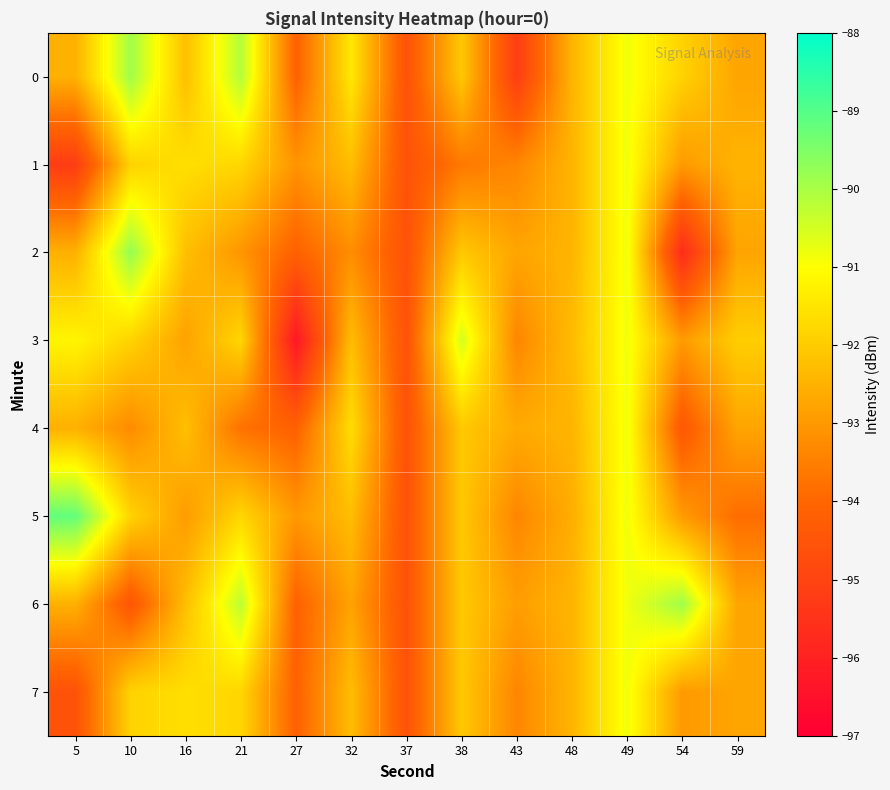

Reading right to left, extract all data points from this chart.

0: 59=-92.8	54=-91.9	49=-90.8	48=-92.5	43=-95.2	38=-92.1	37=-94.6	32=-91.4	27=-94.1	21=-90.1	16=-92.2	10=-89.9	5=-92.5
1: 59=-92.5	54=-93.0	49=-90.8	48=-92.5	43=-93.4	38=-93.6	37=-94.6	32=-92.3	27=-93.1	21=-91.8	16=-91.6	10=-91.9	5=-95.2
2: 59=-92.8	54=-95.7	49=-90.8	48=-92.5	43=-92.8	38=-92.1	37=-94.6	32=-93.2	27=-94.1	21=-93.1	16=-92.2	10=-89.8	5=-92.5
3: 59=-92.0	54=-93.0	49=-90.8	48=-92.3	43=-93.4	38=-90.5	37=-94.6	32=-92.3	27=-96.3	21=-91.8	16=-92.8	10=-91.9	5=-91.2
4: 59=-92.8	54=-94.4	49=-90.8	48=-92.5	43=-92.6	38=-92.1	37=-94.6	32=-91.7	27=-94.1	21=-93.8	16=-92.2	10=-93.3	5=-92.5
5: 59=-93.9	54=-93.0	49=-90.8	48=-92.6	43=-93.4	38=-92.1	37=-94.6	32=-92.3	27=-93.0	21=-91.8	16=-92.9	10=-91.9	5=-89.2
6: 59=-92.8	54=-89.9	49=-90.8	48=-92.5	43=-92.9	38=-92.1	37=-94.6	32=-92.8	27=-94.1	21=-90.2	16=-92.2	10=-94.5	5=-92.5
7: 59=-92.8	54=-93.0	49=-90.8	48=-92.5	43=-93.4	38=-92.1	37=-94.6	32=-92.3	27=-94.1	21=-91.8	16=-91.6	10=-91.9	5=-94.6